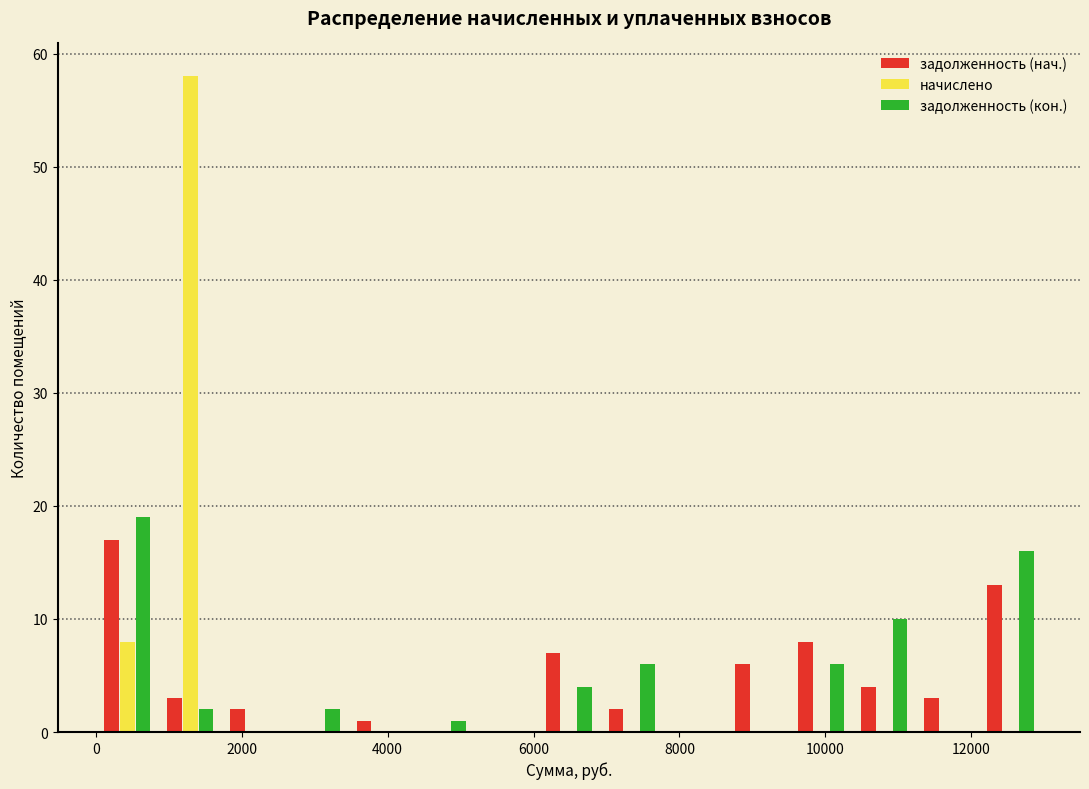

What is the height of the начислено bar covering 0 to 800 on the x-axis? Neither the bar edges nor the heights are printed on the chart, so give them approximately, as read against the axes.

8